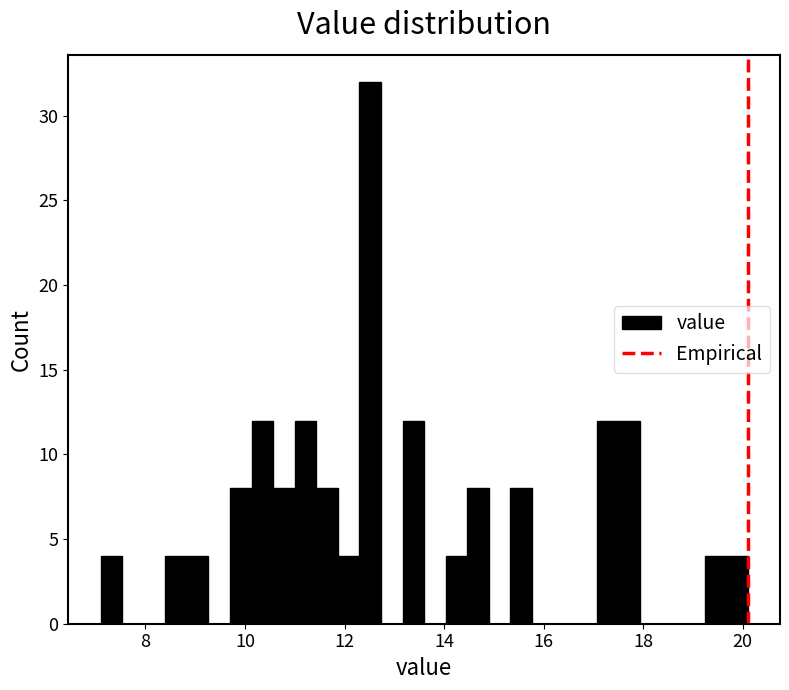

Read against the x-axis, roughly where is the centre of the tallest bar?

12.6